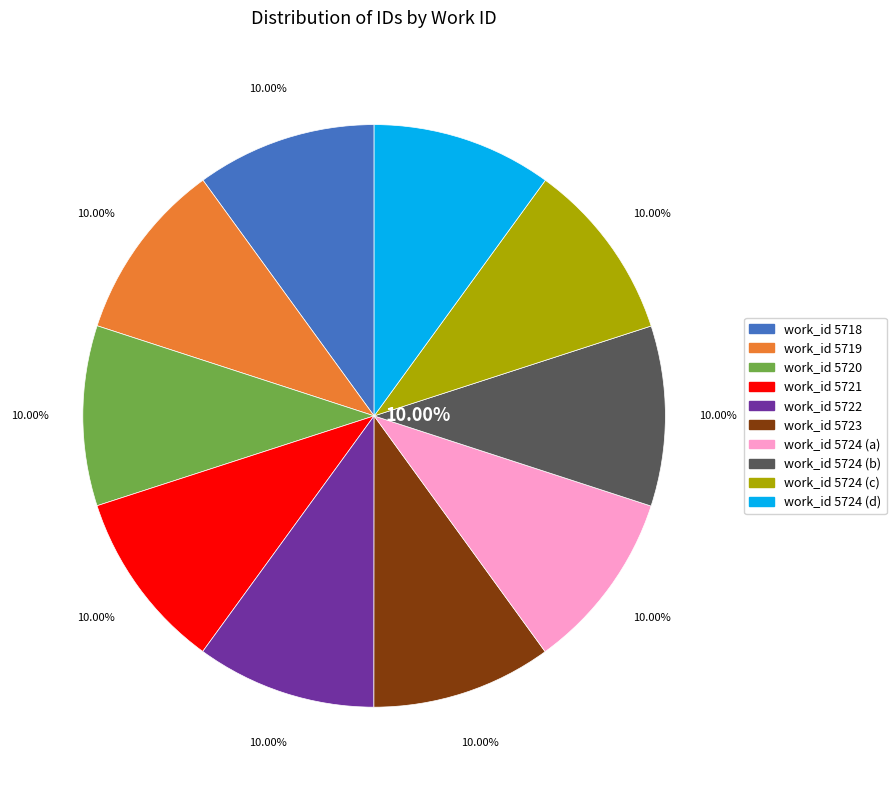

Is there any slice that represents more than half of the pie?

No